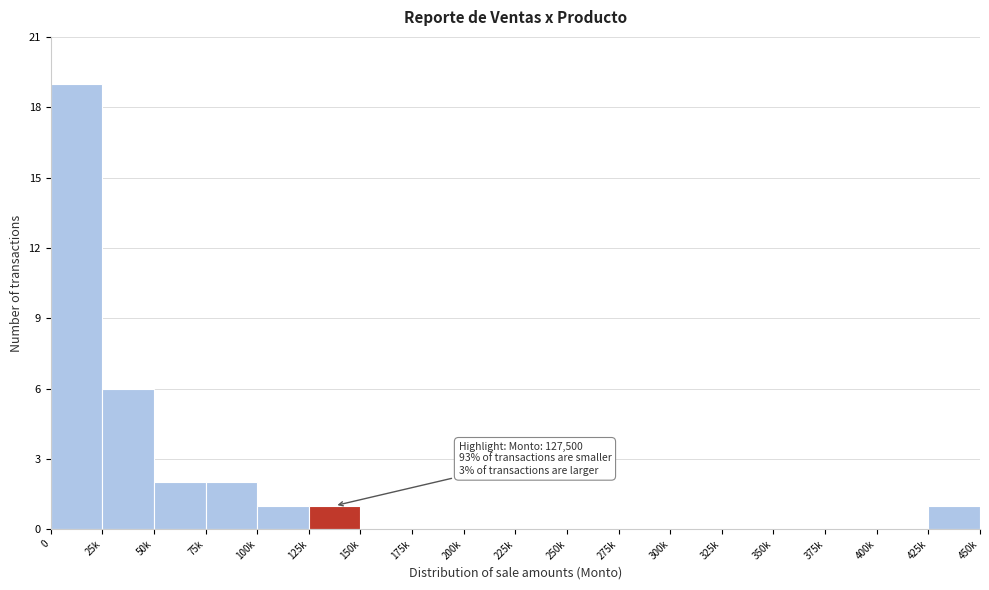

Reading left to right, transcribe all the data shown in this chart.

0=19	25k=6	50k=2	75k=2	100k=1	125k=1	150k=0	175k=0	200k=0	225k=0	250k=0	275k=0	300k=0	325k=0	350k=0	375k=0	400k=0	425k=1